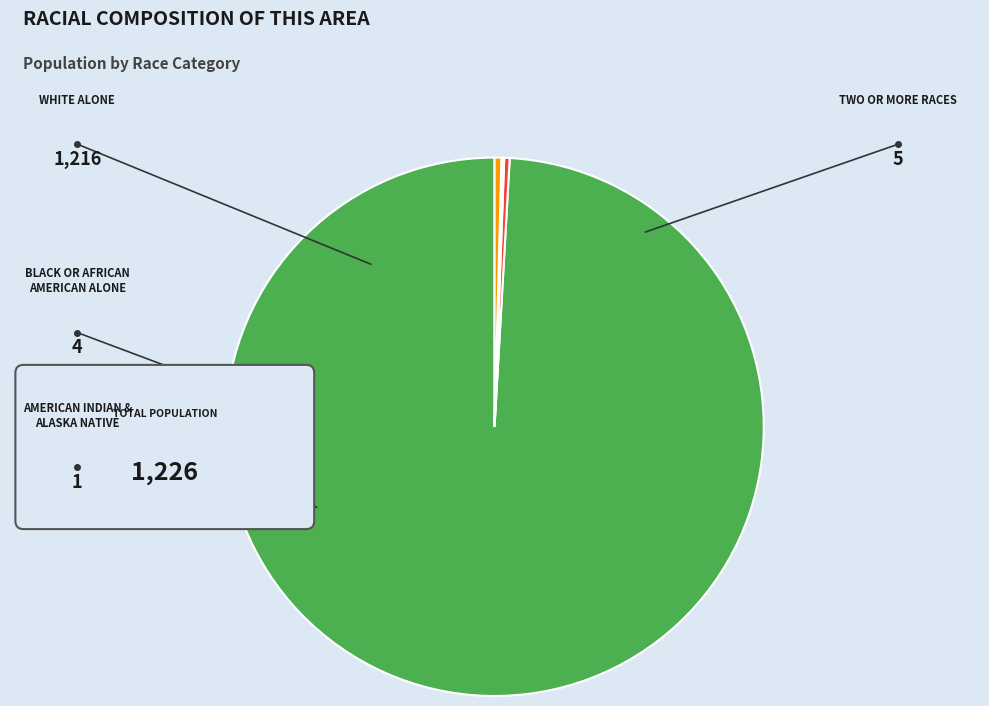

How much of the chart is everything except Two or More Races?

99.6%